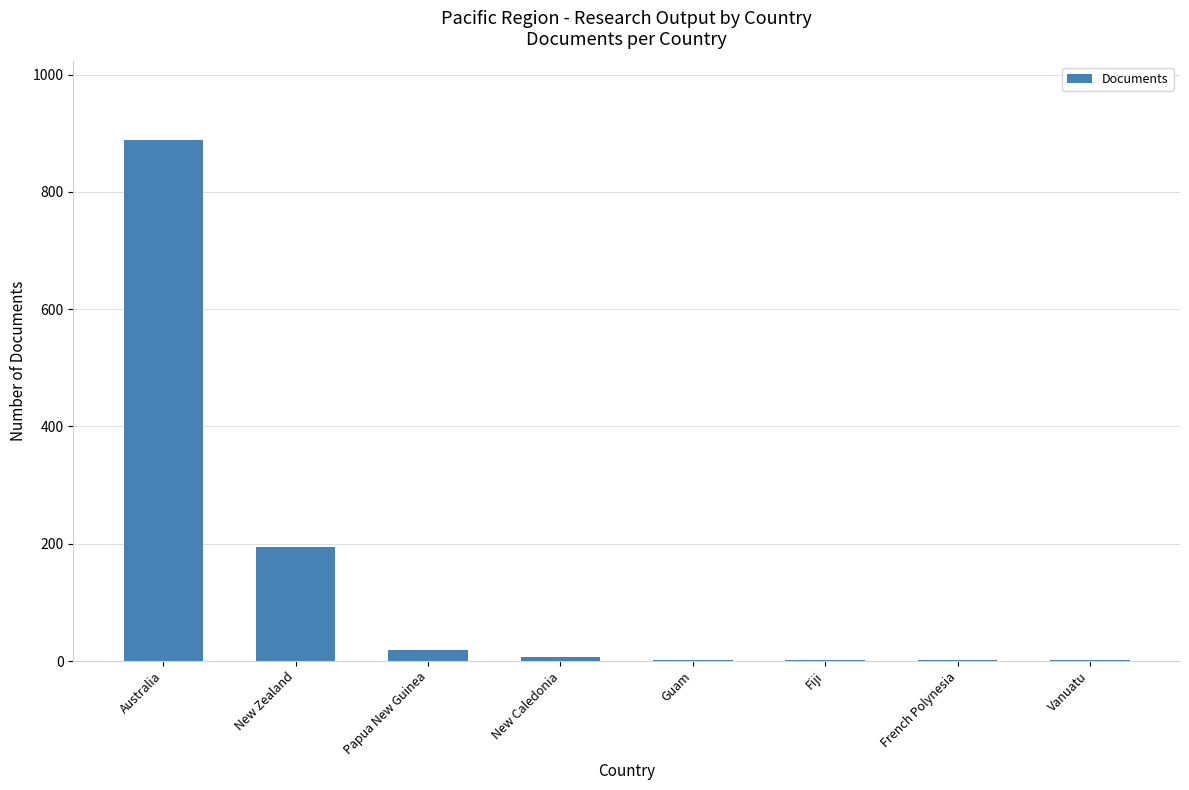

What is the difference between the values at New Caledonia and Fiji?

5